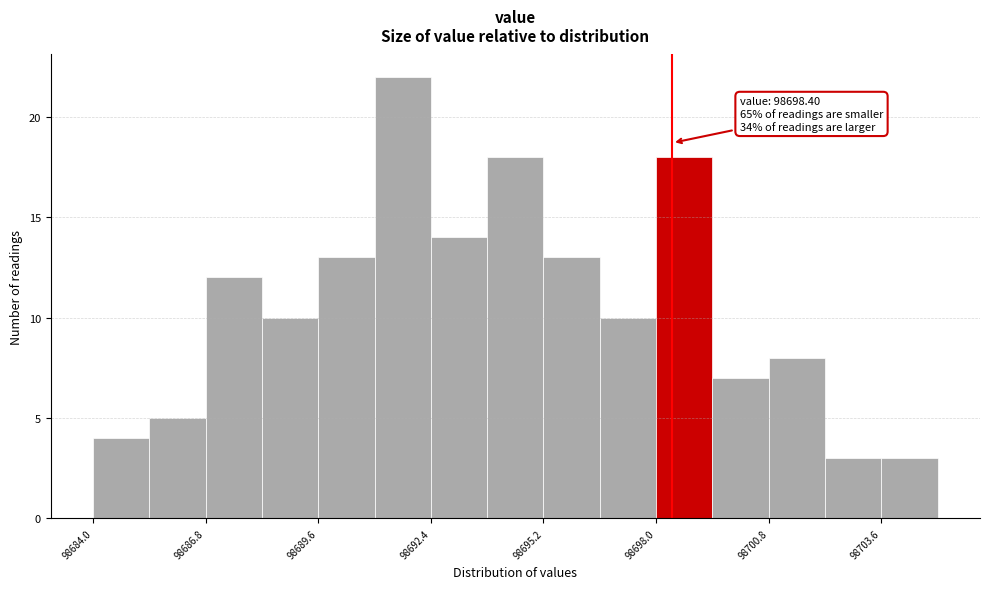

Read against the x-axis, roughly where is the centre of the tallest bar?

98691.5